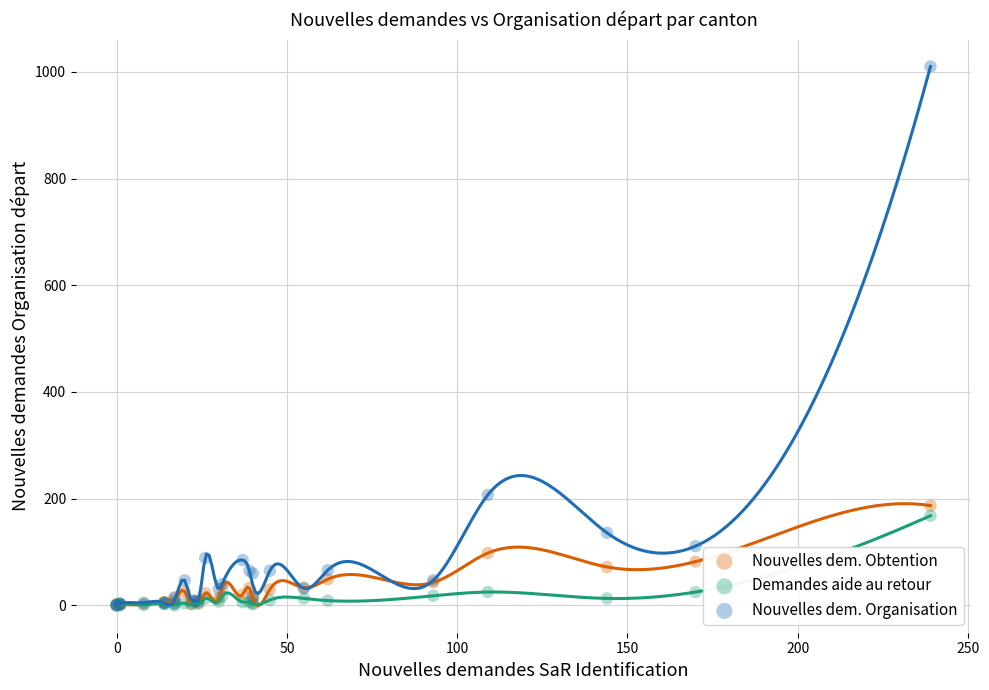

Across all series, what Y value is closest to 505?

207